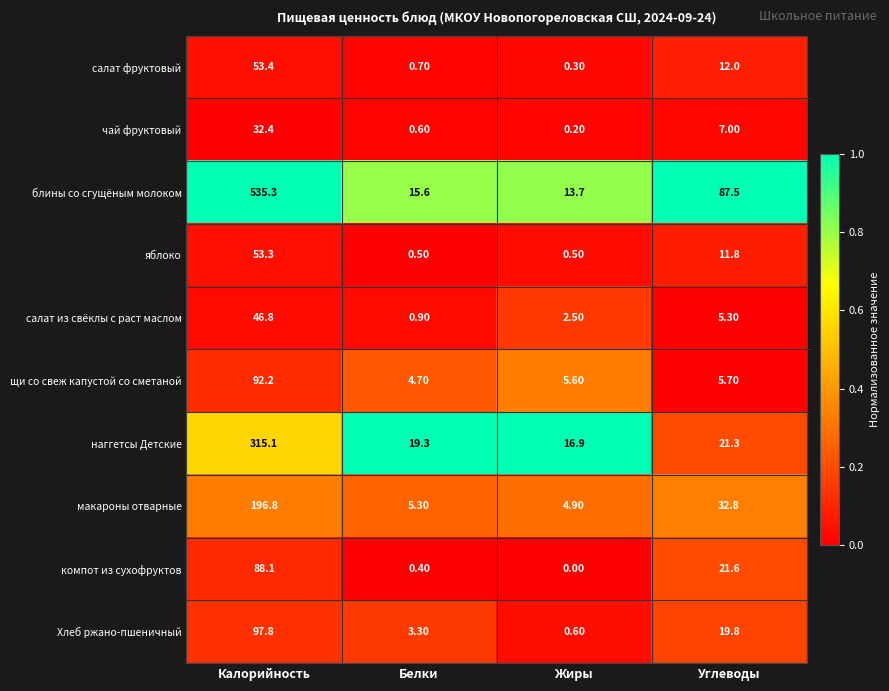

What is the total value across all series at Белки?

51.3